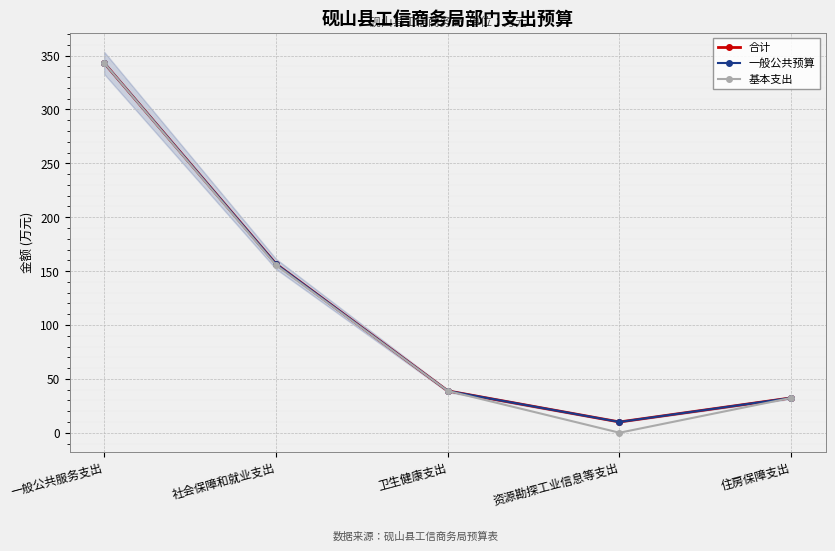

Does the chart display data point markers on the line(s)?

Yes